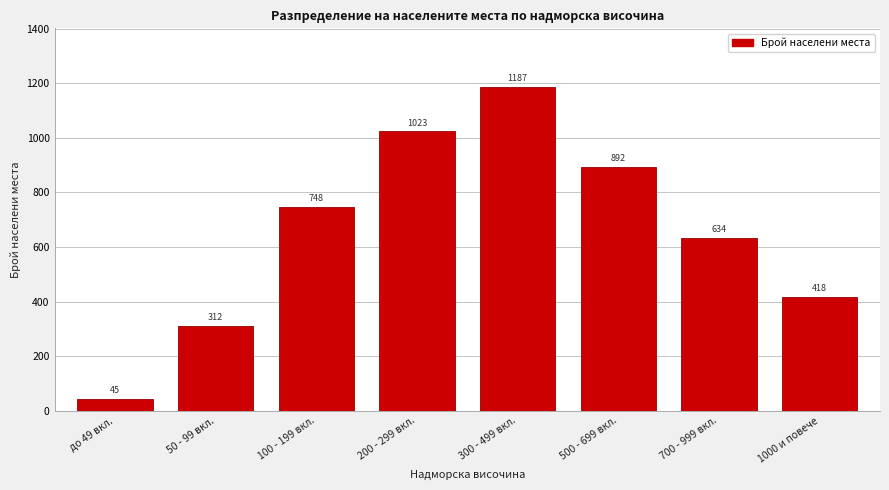

Reading left to right, list all the values displayed in this chart.

45	312	748	1023	1187	892	634	418